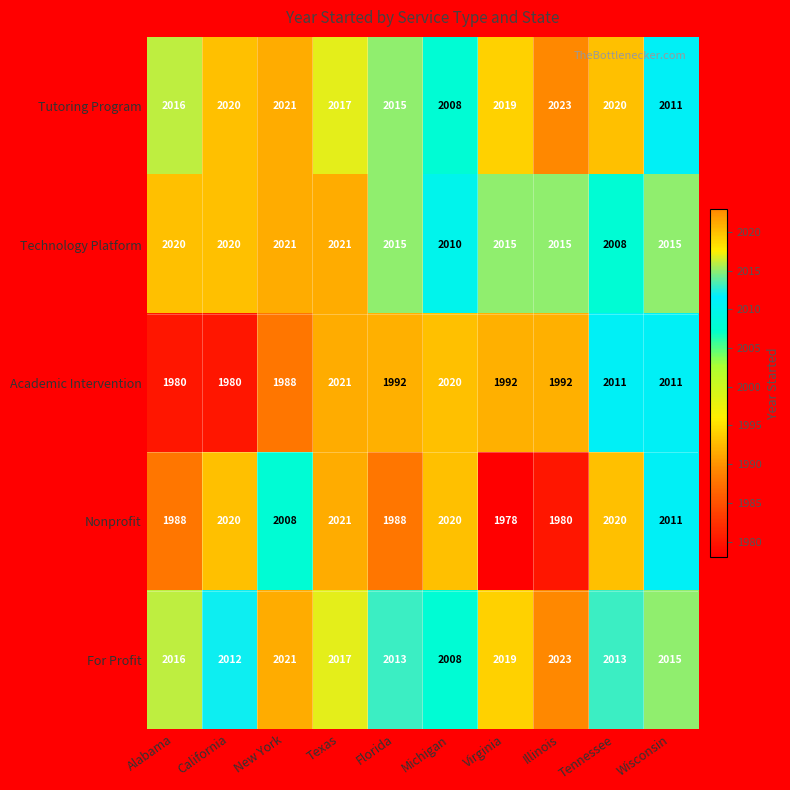

What is the highest value of the For Profit series?

2023